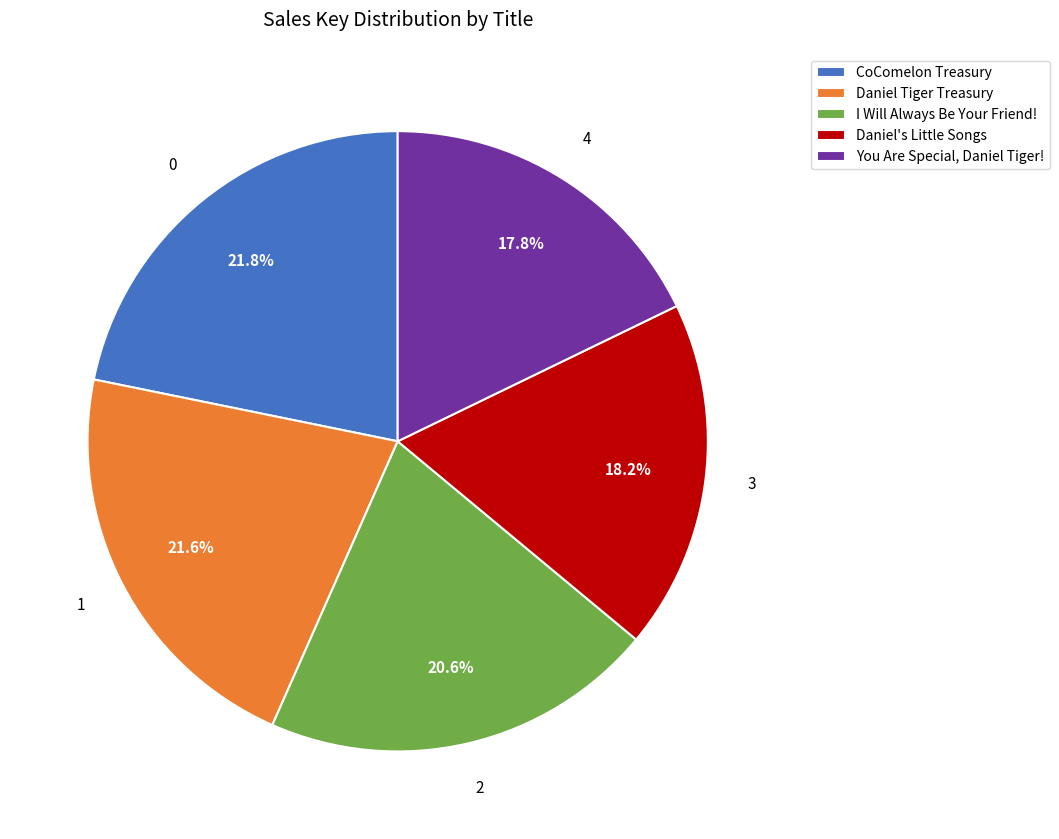

Is there a majority slice in this chart?

No